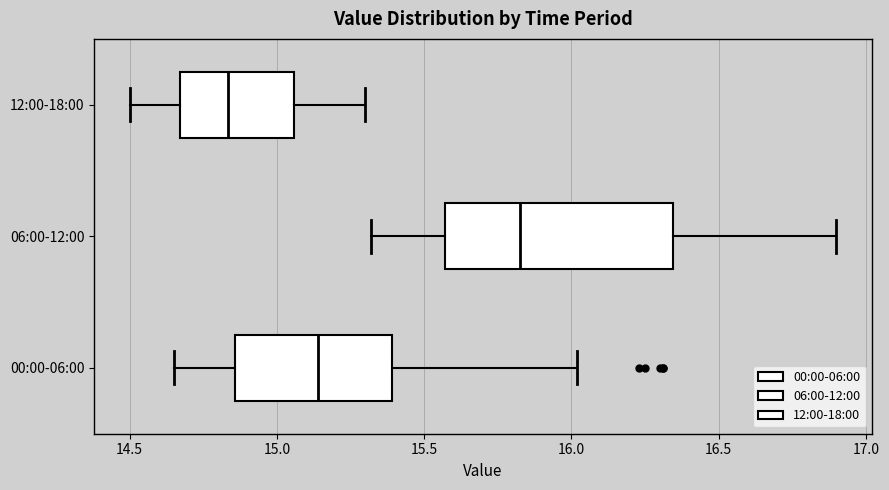

Where does the right whisker of the box for 06:00-12:00 end on the x-axis? The values are not printed on the chart, so give them approximately, as read against the axis.

16.90